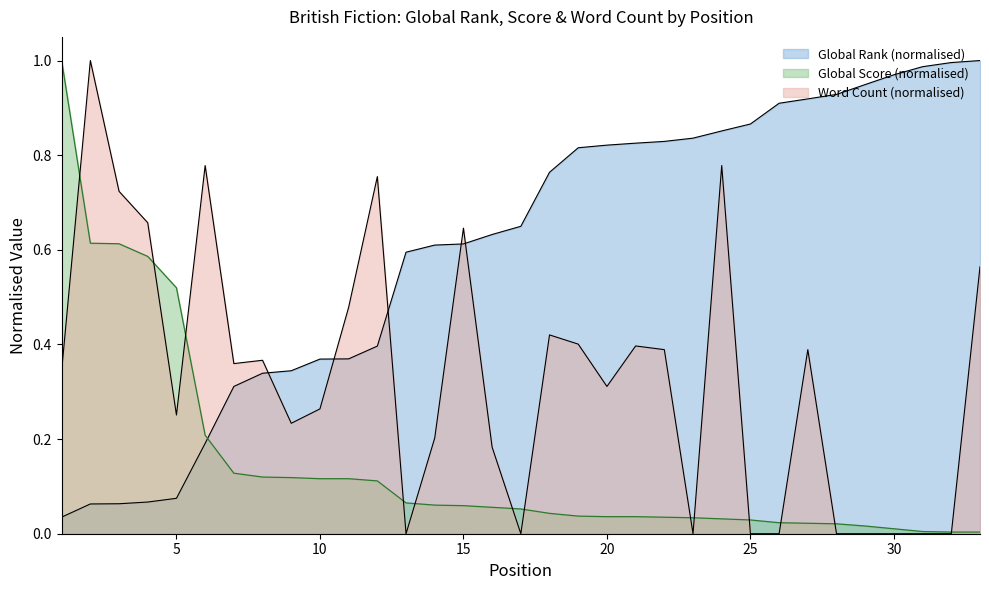

Is it true that Word Count equals 0.3 at 21?

False